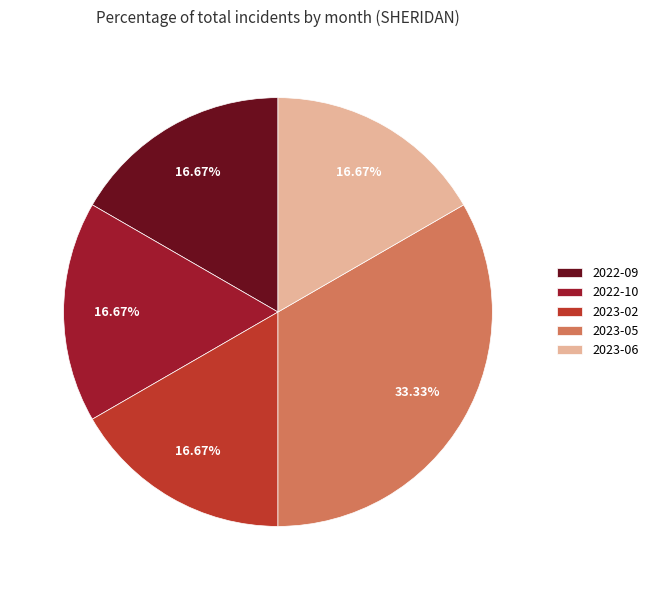

What is the ratio of the value at 2023-06 to the value at 2023-05?

0.5